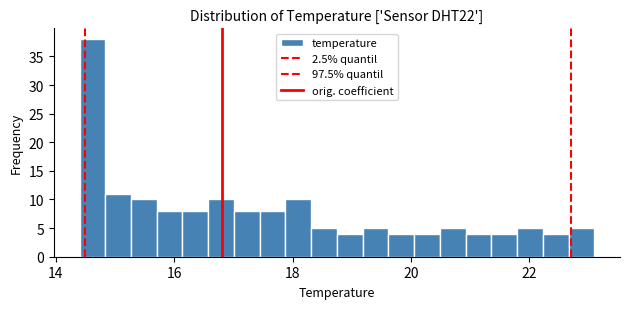

Read against the x-axis, roughly where is the centre of the tallest bar?

14.6